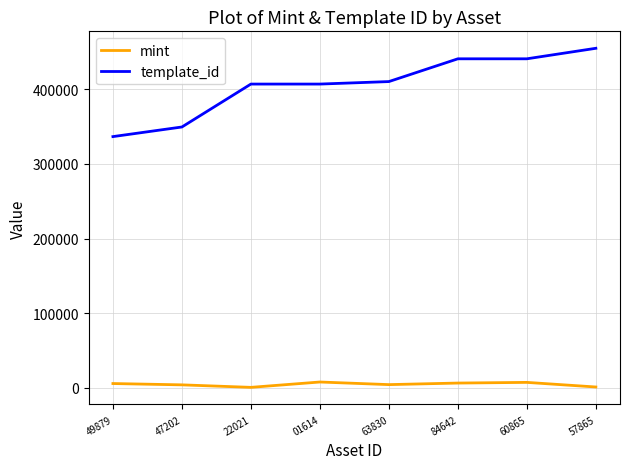

What is the difference between the highest and lowest values at 57865?

453851